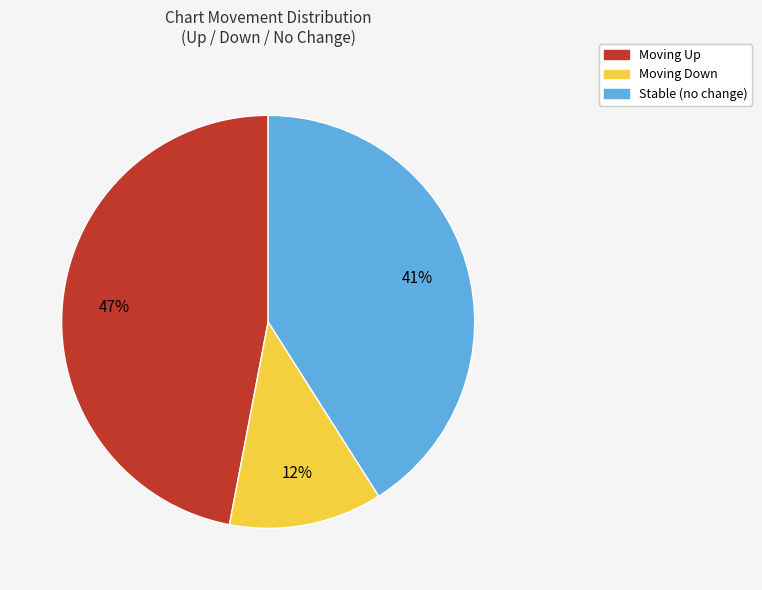

Is the sum of Moving Down and Stable (no change) greater than half?

Yes